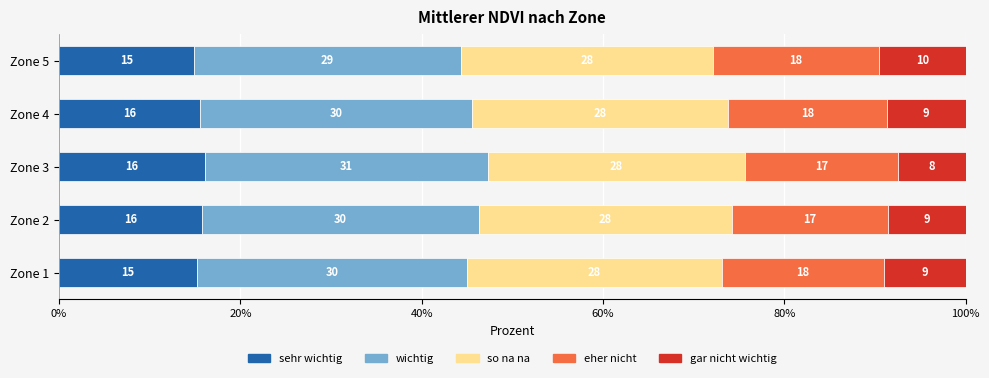

Which series has the widest spread of values?

gar nicht wichtig